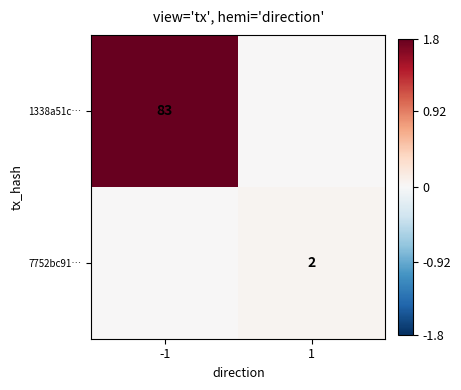

Is the value of 7752bc91… at 1 greater than the value of 1338a51c… at -1?

No